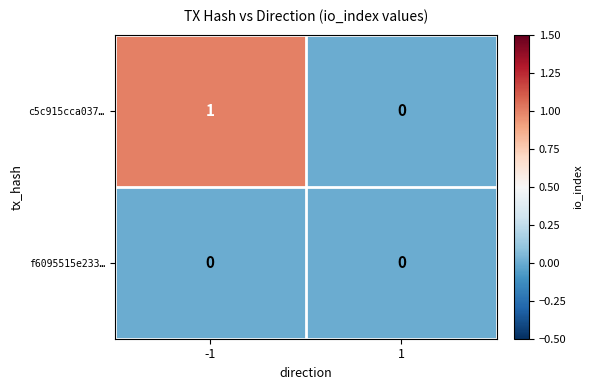

Between -1 and 1, which series saw the biggest shift?

c5c915cca037…